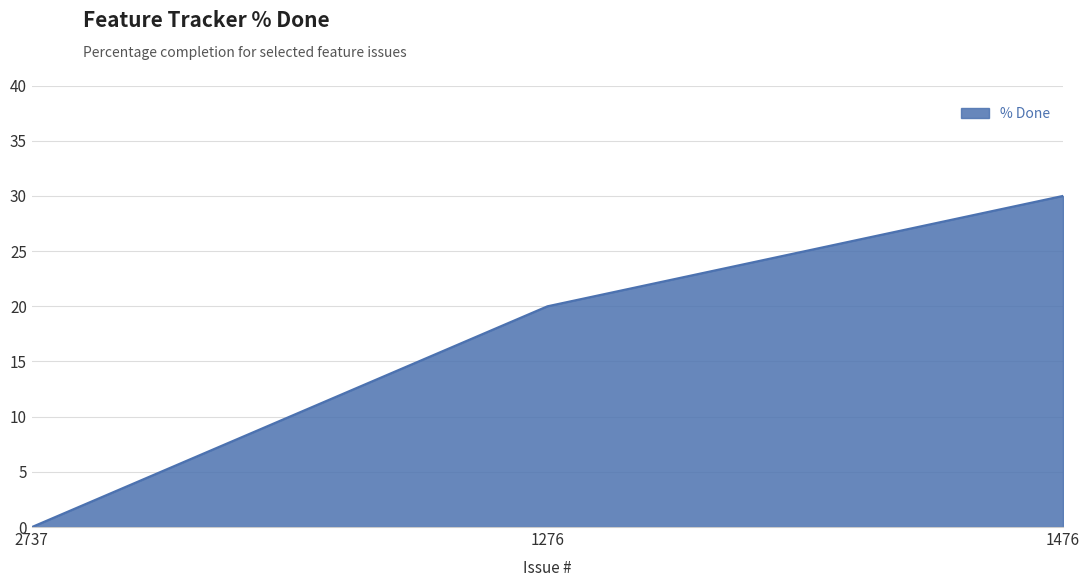

List the labels in order of value, smallest first.

2737, 1276, 1476